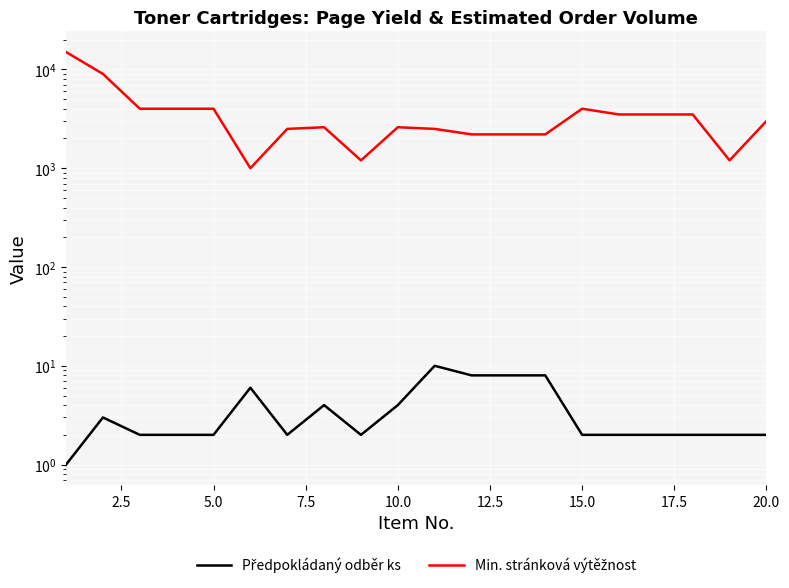

What is the average value of the Předpokládaný odběr ks series?

4